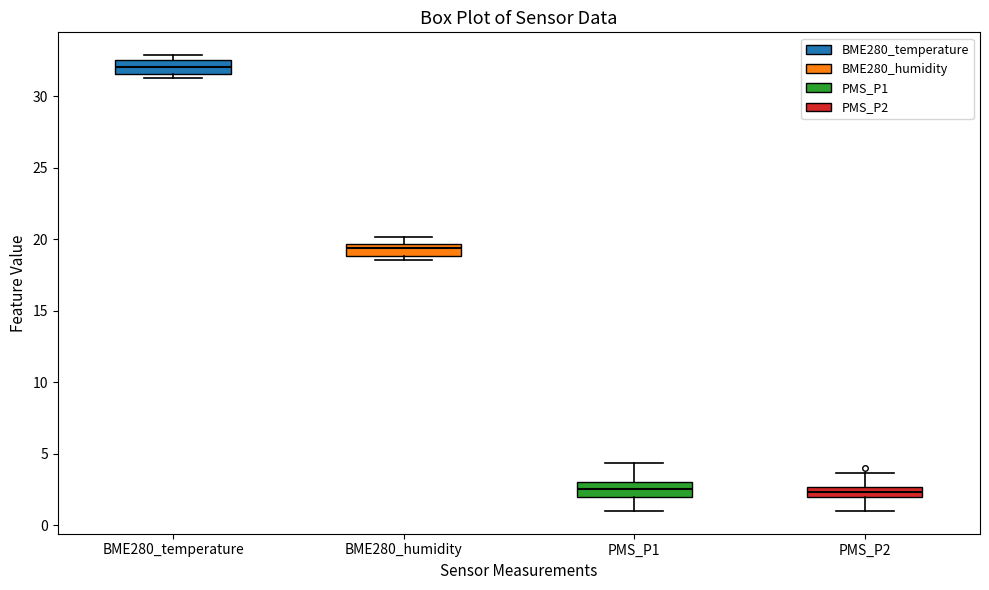

Where does the lower whisker of the box for PMS_P1 end on the y-axis? The values are not printed on the chart, so give them approximately, as read against the axis.

1.0